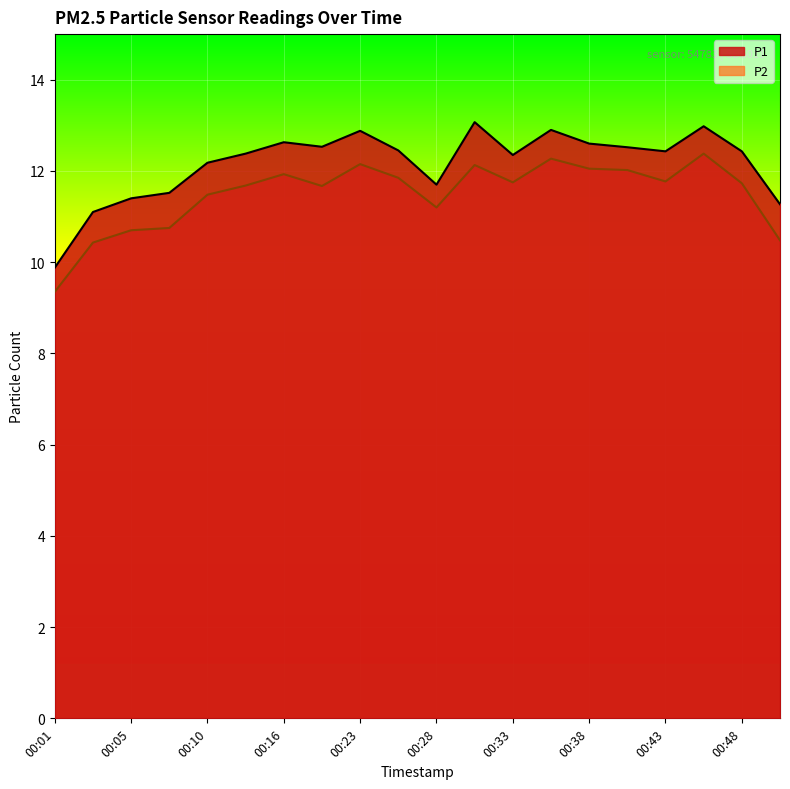

The P2 series shows 4.6 at 00:10. True or false?

False